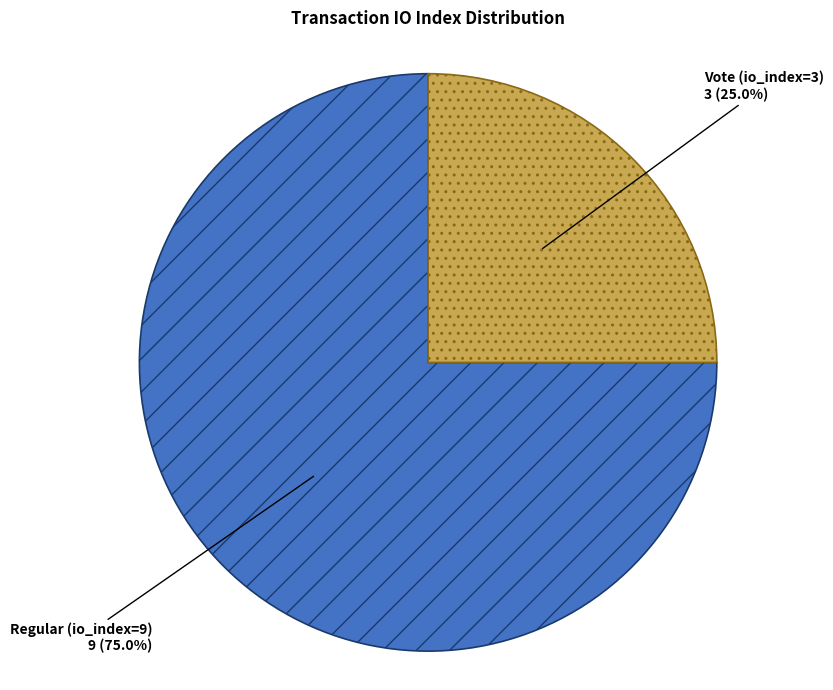

What is the majority slice?

Regular (io_index=9)